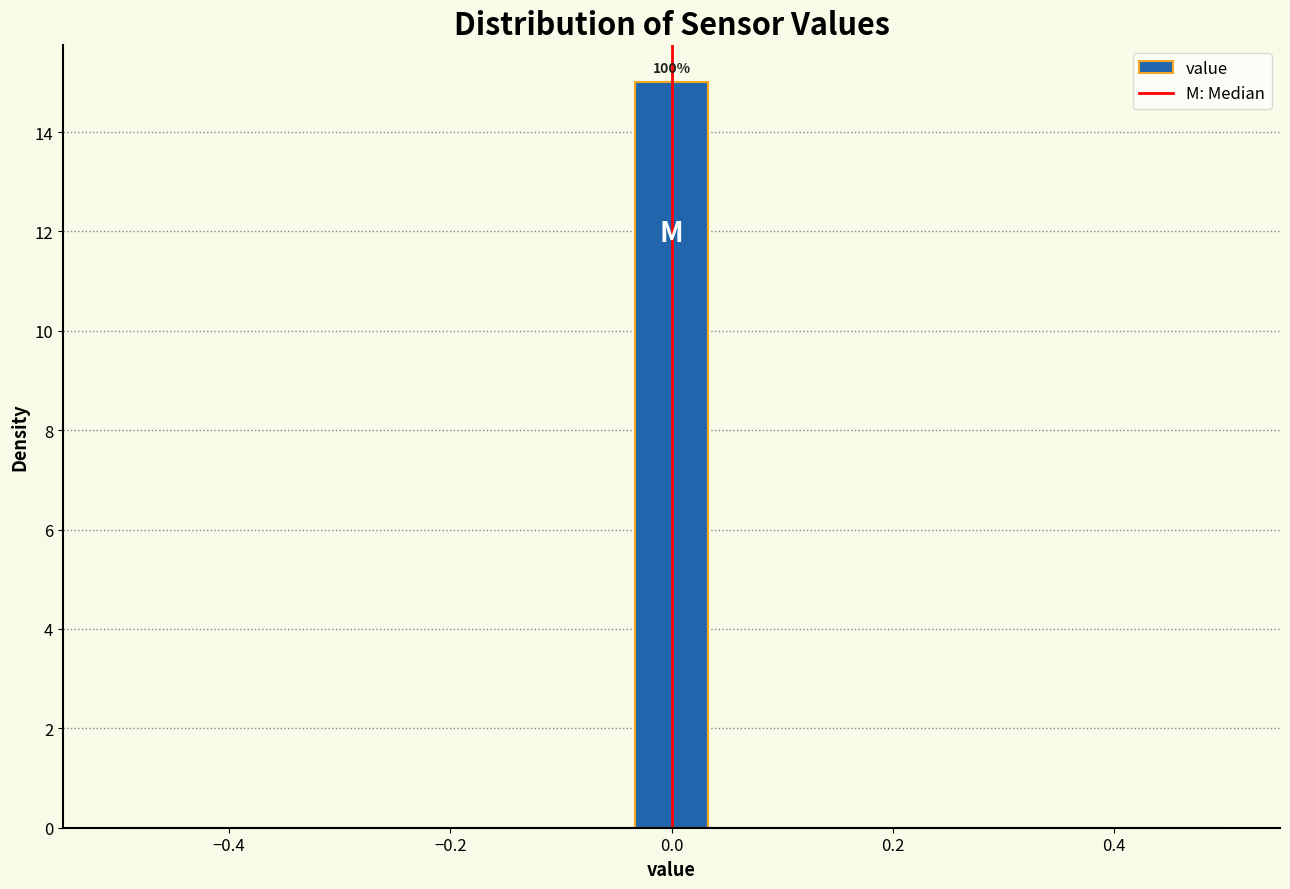

Read against the x-axis, roughly where is the centre of the tallest bar?

0.00